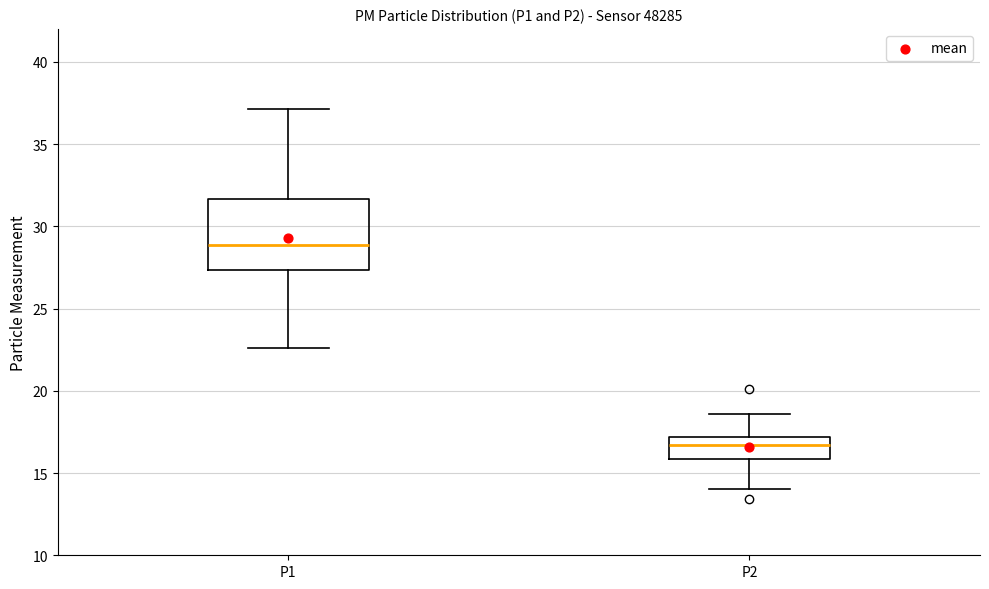

Where does the lower whisker of the box for P2 end on the y-axis? The values are not printed on the chart, so give them approximately, as read against the axis.

14.0